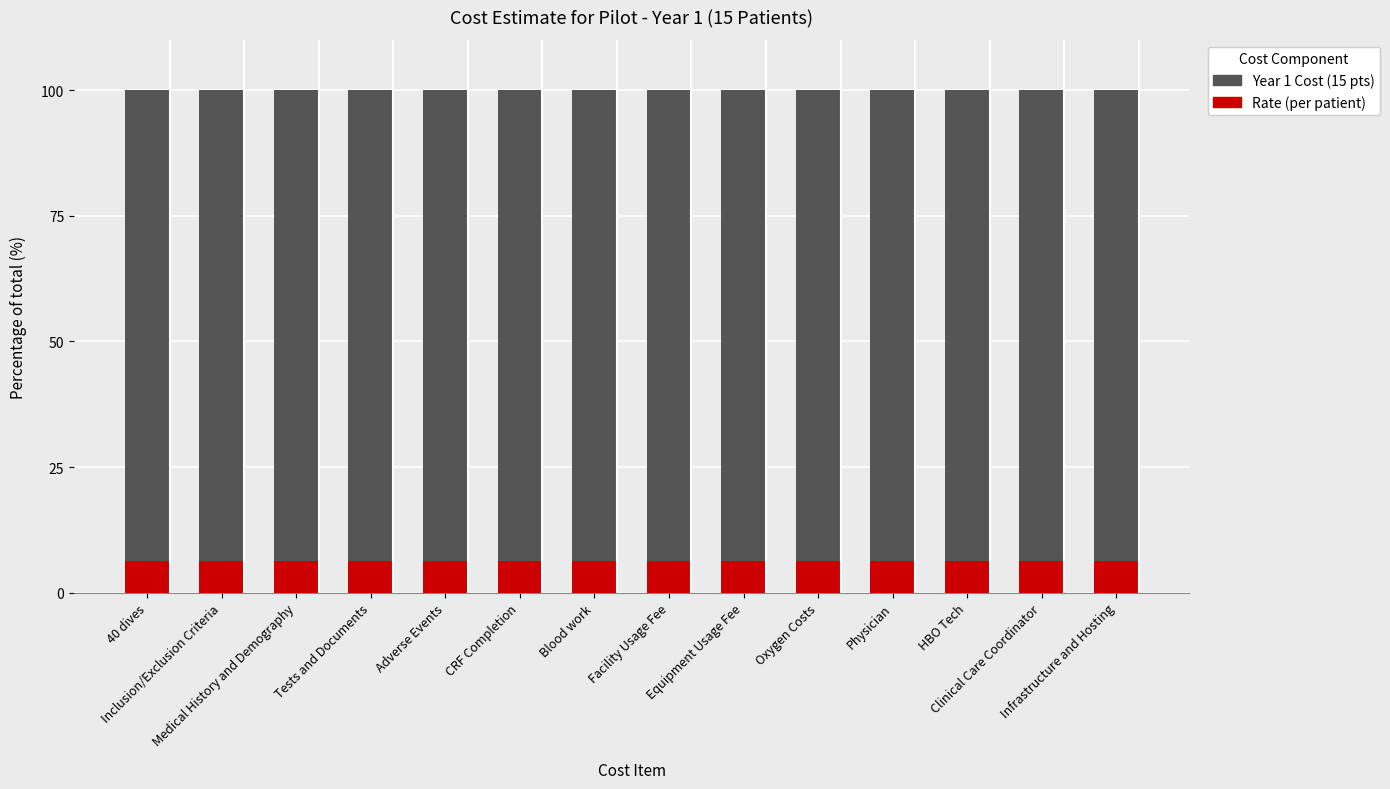

At which category is the sum across all series the highest?

40 dives